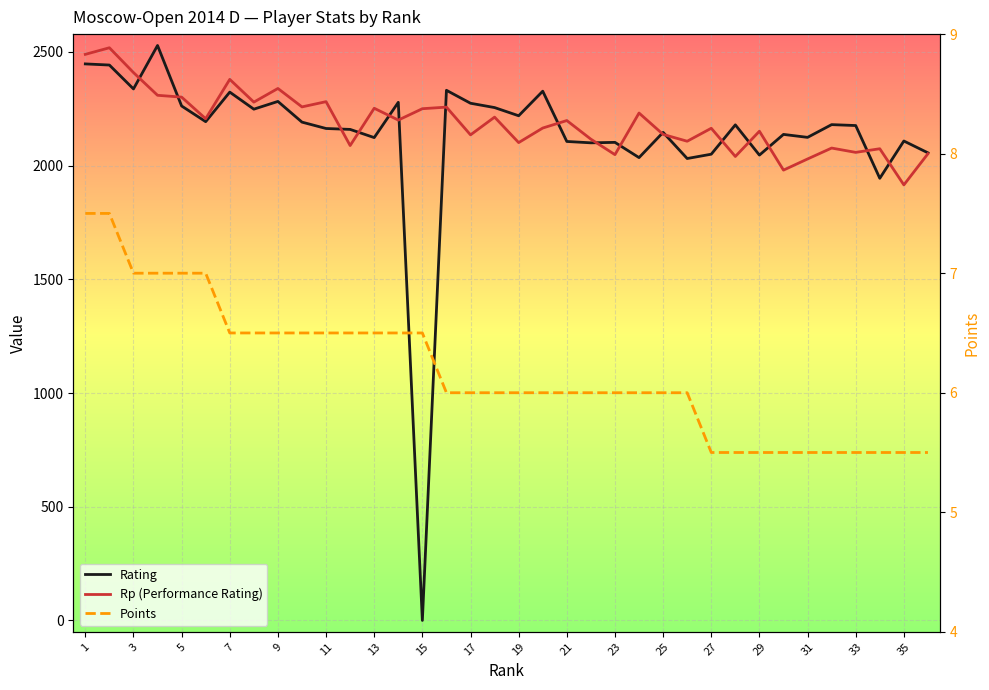

Does the chart display data point markers on the line(s)?

No